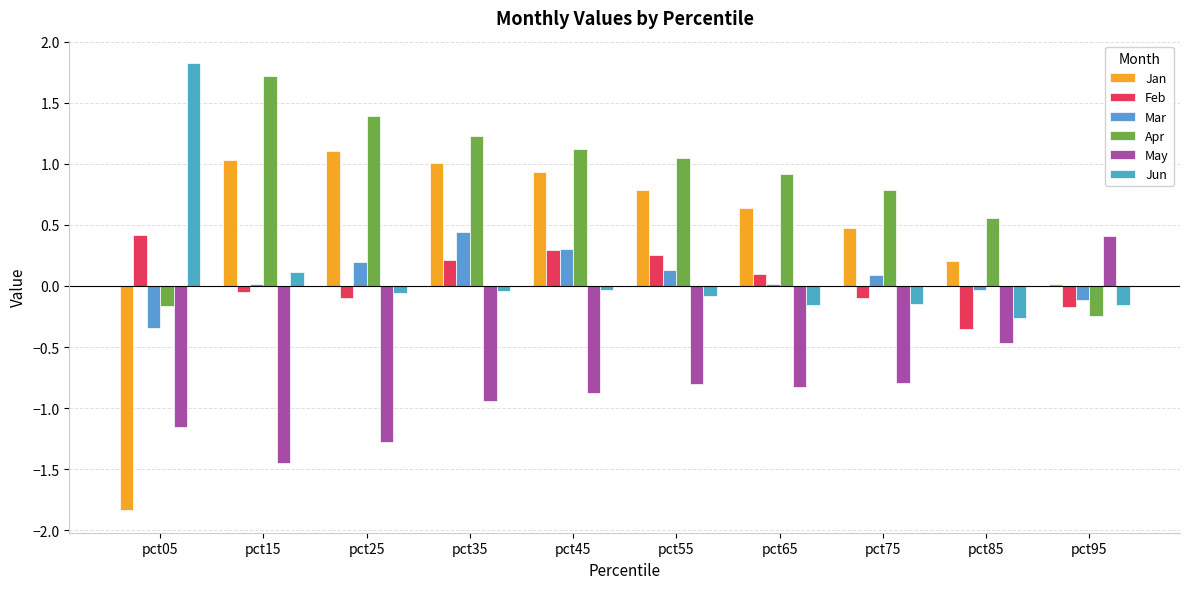

Count the number of data series in this chart.

6